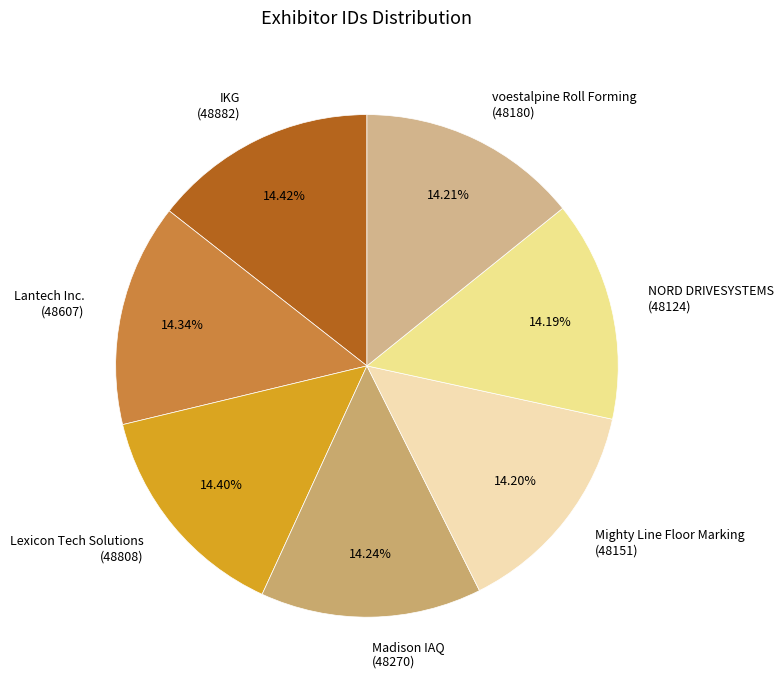

Approximately how many times larger is the value at voestalpine Roll Forming (48180) compared to Mighty Line Floor Marking (48151)?

1.0